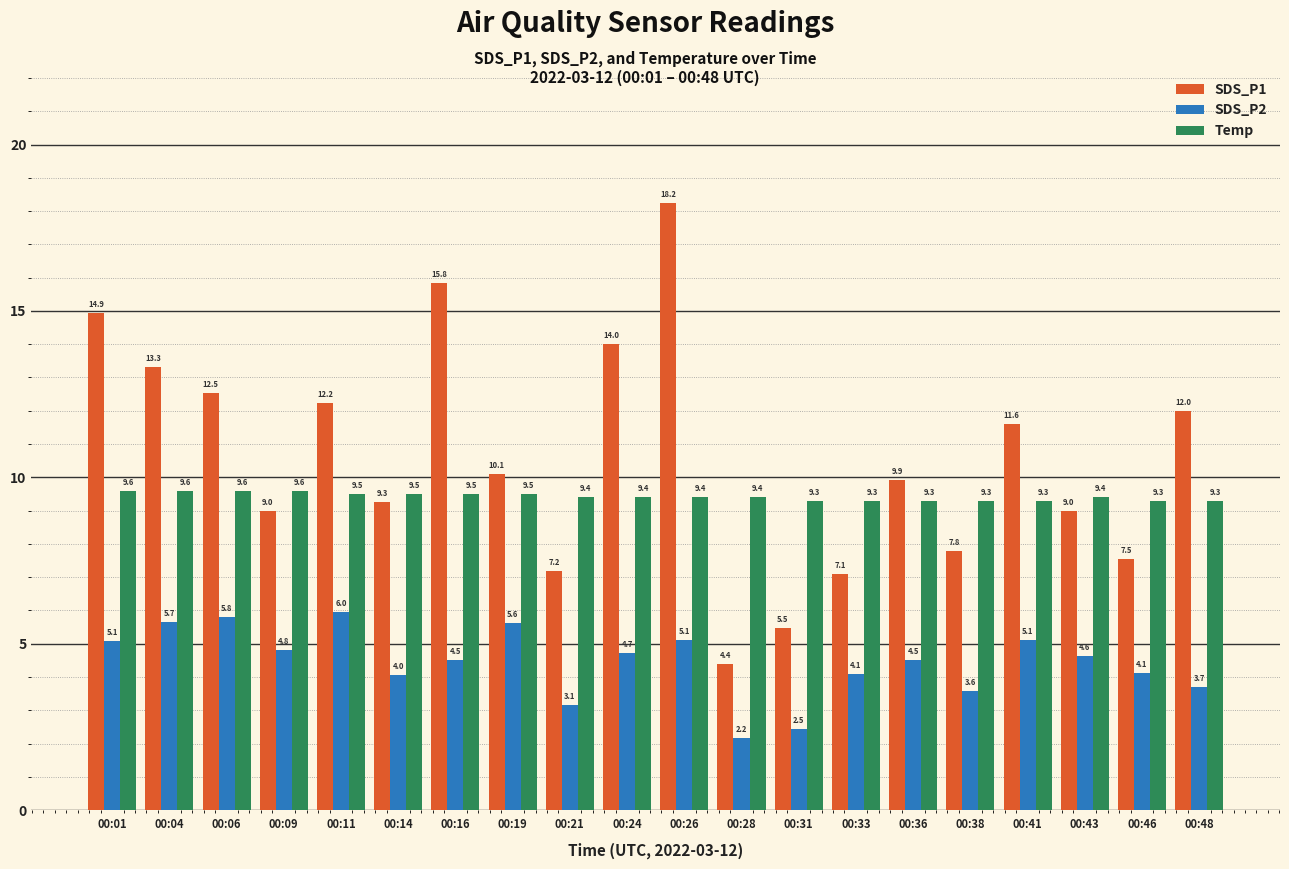

What is the difference between the highest and lowest values at 00:48?

8.3